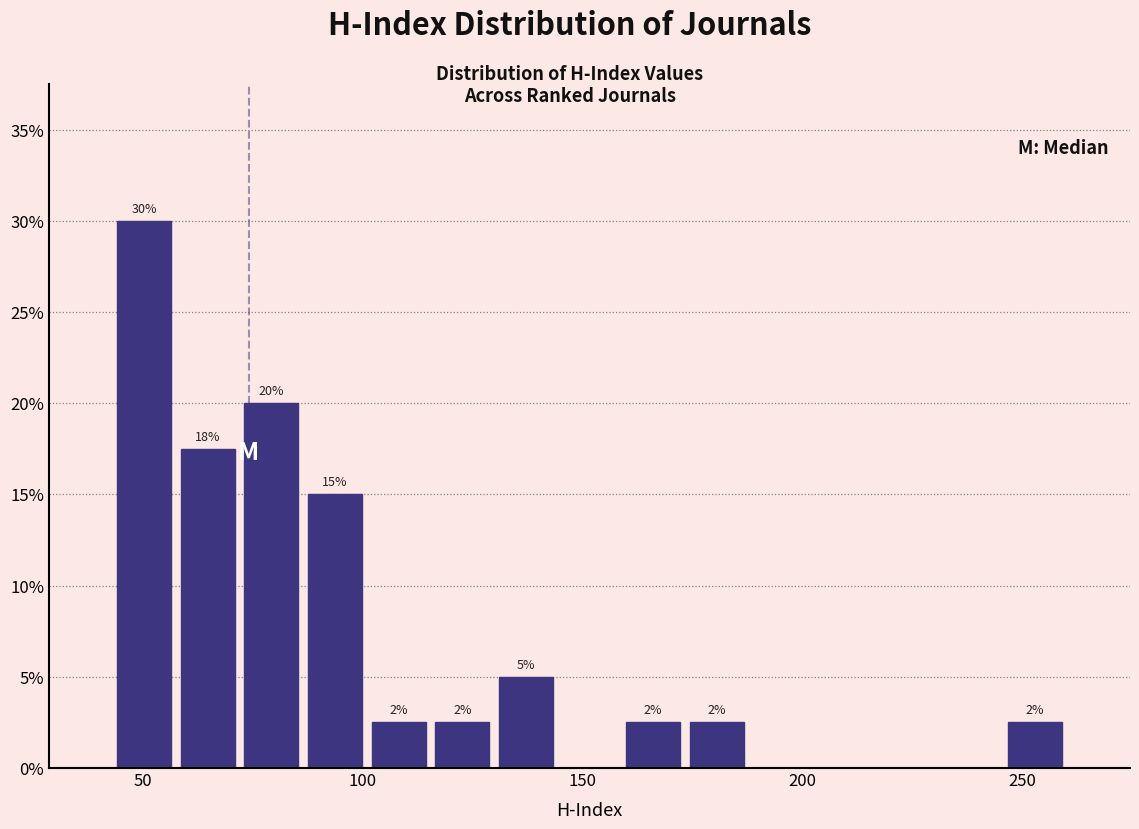

Read against the x-axis, roughly where is the centre of the tallest bar?

50